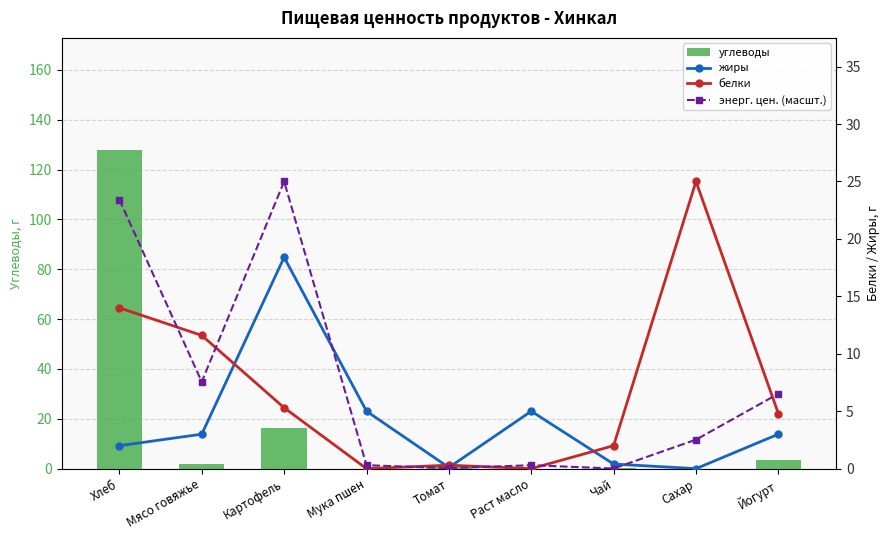

Where is углеводы nearest to the value 64?

Картофель